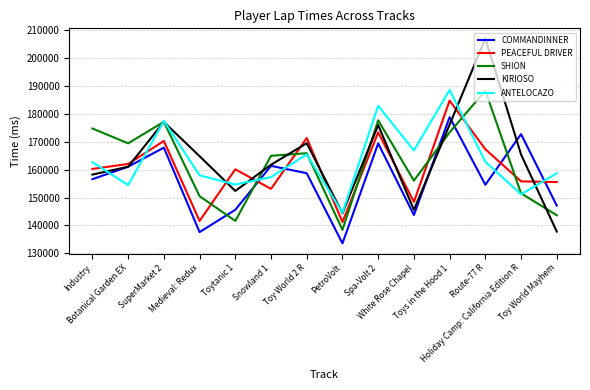

Which series has the largest range (max minus min)?

KIRIOSO